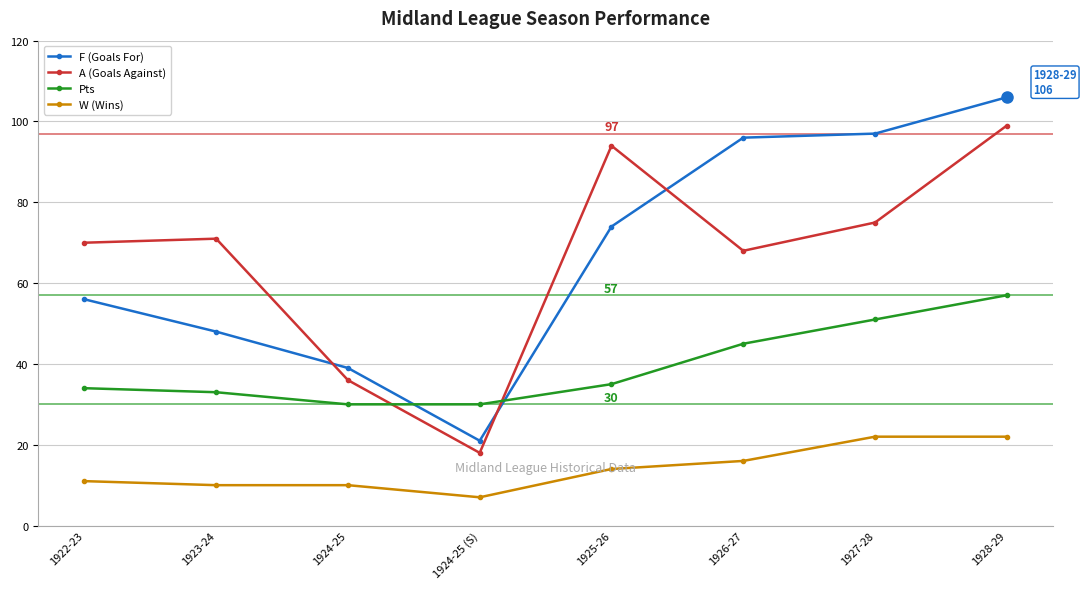

What is the maximum value for Pts?

57